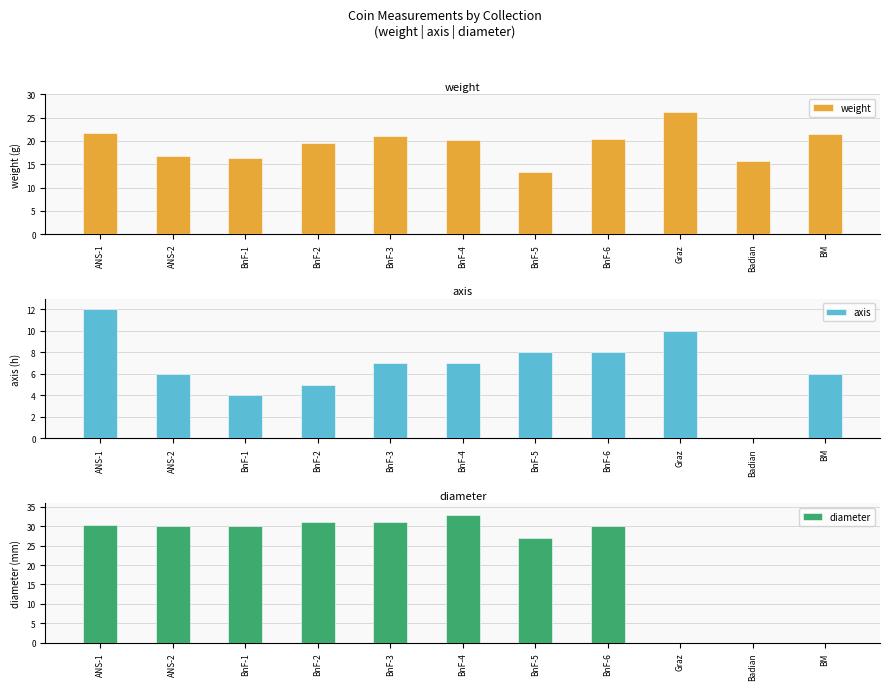

How many groups of bars are there?

11